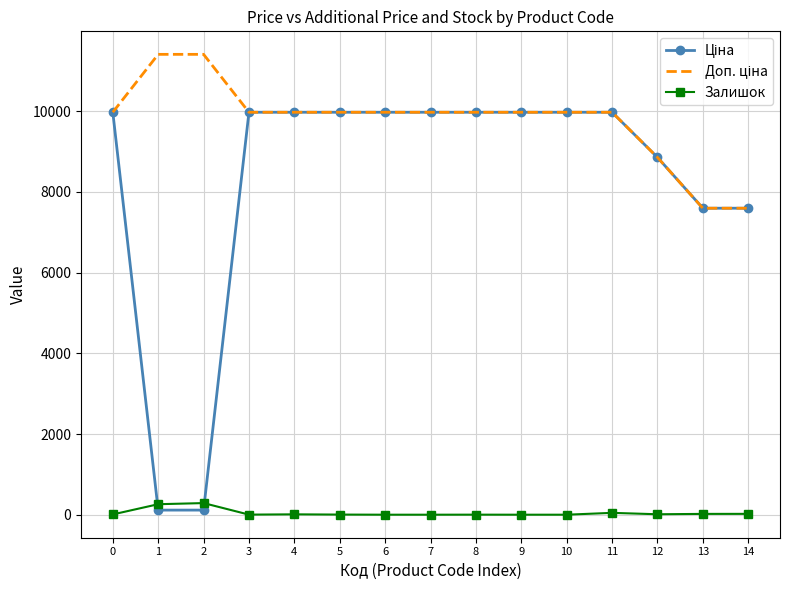

What is the maximum value for Залишок?

288.0